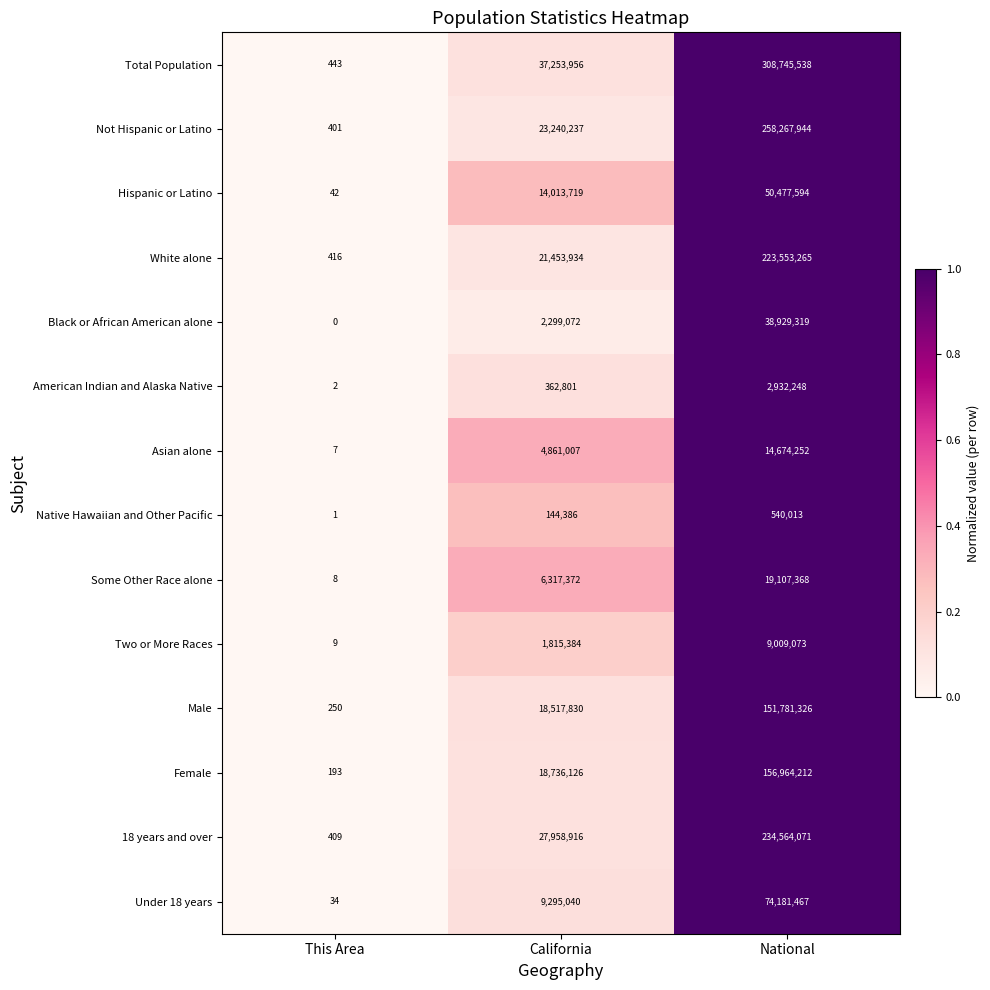

List the series in order of their peak value, lowest first.

Native Hawaiian and Other Pacific, American Indian and Alaska Native, Two or More Races, Asian alone, Some Other Race alone, Black or African American alone, Hispanic or Latino, Under 18 years, Male, Female, White alone, 18 years and over, Not Hispanic or Latino, Total Population